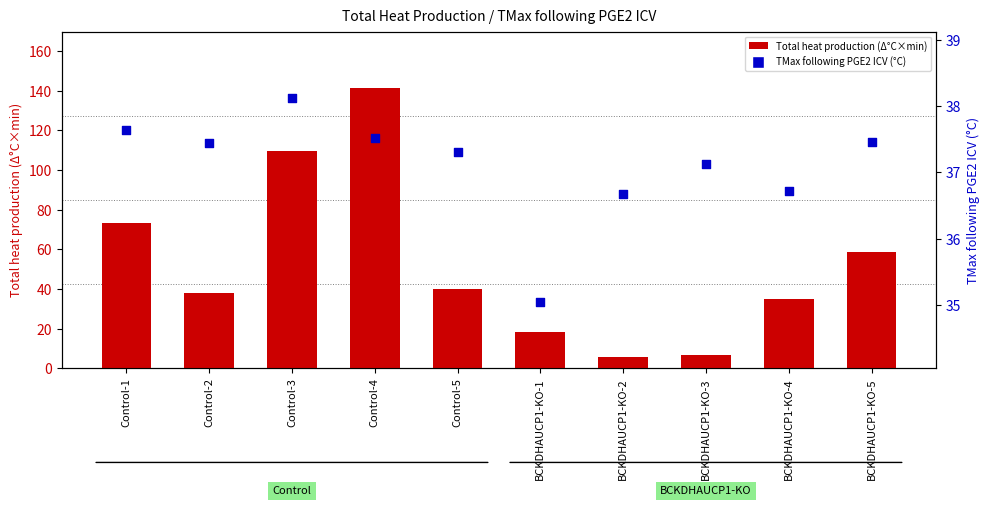

At which category is the sum across all series the highest?

Control-4